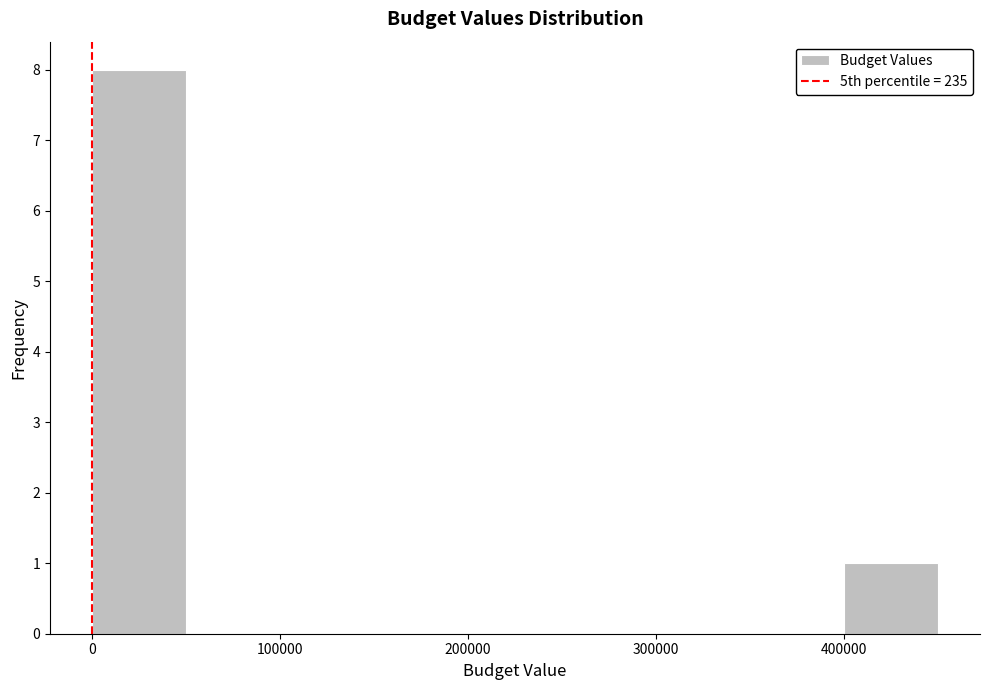

Reading left to right, list every bar in this chart as the range it spans on the x-axis followed by its height. Neither the bar edges nor the heights are printed on the chart, so give them approximately, as read against the axes.

0 to 50000: 8
50000 to 100000: 0
100000 to 150000: 0
150000 to 200000: 0
200000 to 250000: 0
250000 to 300000: 0
300000 to 350000: 0
350000 to 400000: 0
400000 to 450000: 1